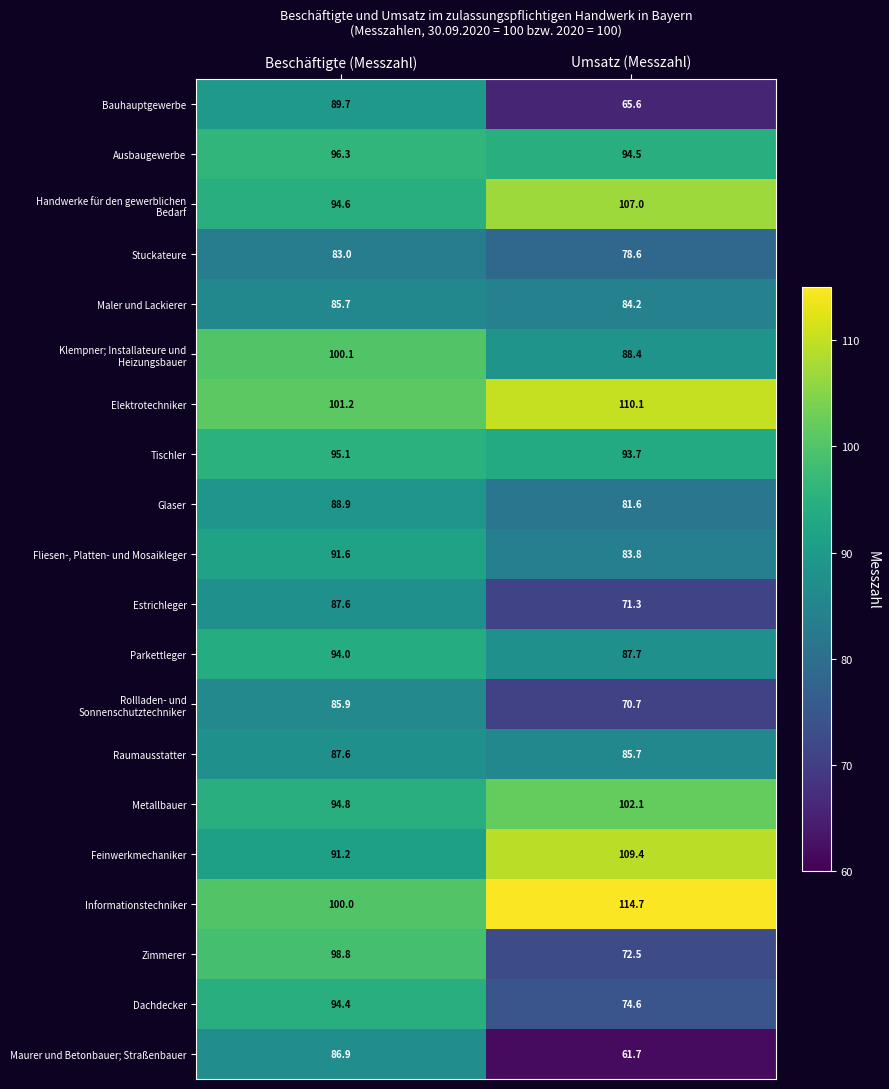

Is it true that Maurer und Betonbauer; Straßenbauer equals 108.9 at Umsatz (Messzahl)?

False